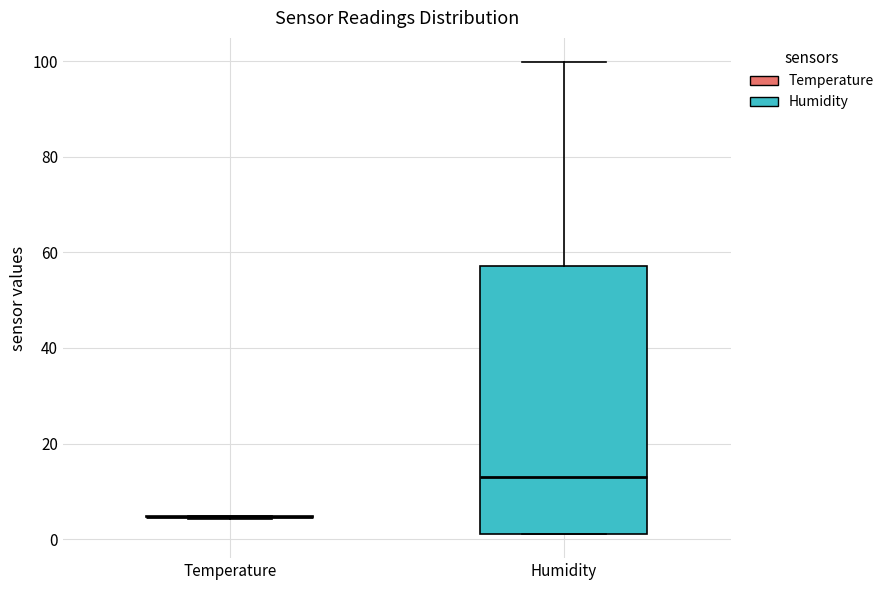

Which box is the tallest, from its lower edge to its upper edge?

Humidity